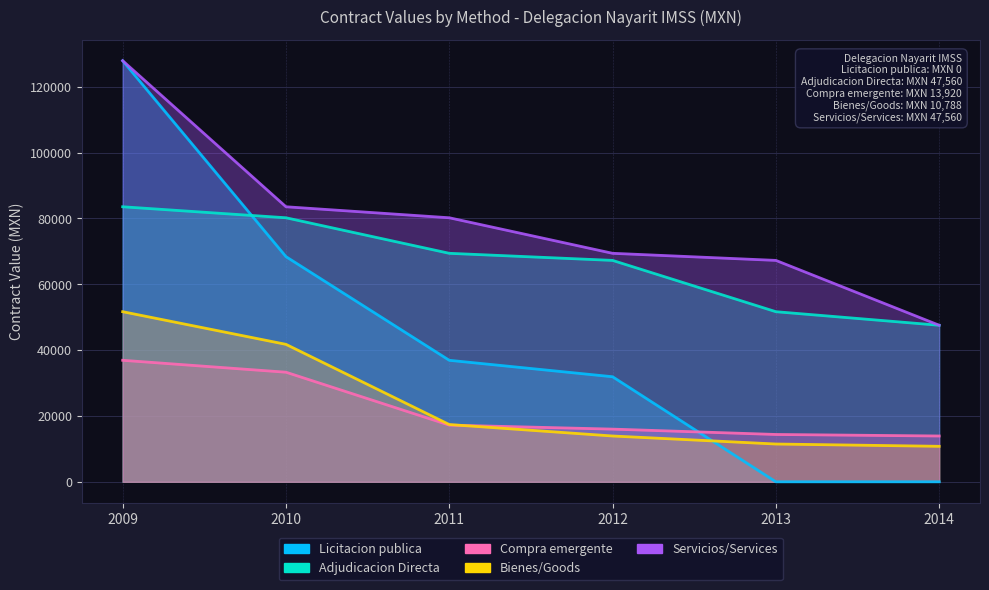

Reading left to right, list all the values displayed in this chart.

Licitacion publica: 2009=127912.0	2010=68400.0	2011=36915.8	2012=31918.6	2013=0.0	2014=0.0
Adjudicacion Directa: 2009=83550.0	2010=80209.0	2011=69414.4	2012=67260.0	2013=51678.0	2014=47560.0
Compra emergente: 2009=36915.8	2010=33296.6	2011=17226.0	2012=16008.0	2013=14384.0	2014=13920.0
Bienes/Goods: 2009=51678.0	2010=41760.0	2011=17400.0	2012=13920.0	2013=11484.0	2014=10788.0
Servicios/Services: 2009=127912.0	2010=83550.0	2011=80209.0	2012=69414.4	2013=67260.0	2014=47560.0